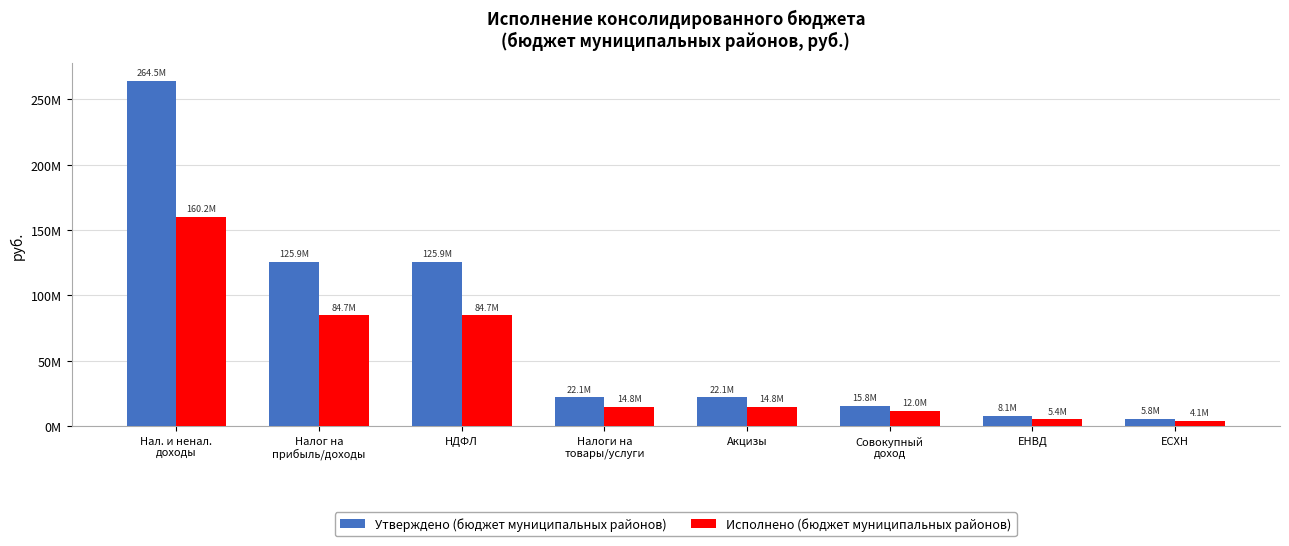

The value of Утверждено (бюджет муниципальных районов) at Акцизы is 22092000.0. True or false?

True